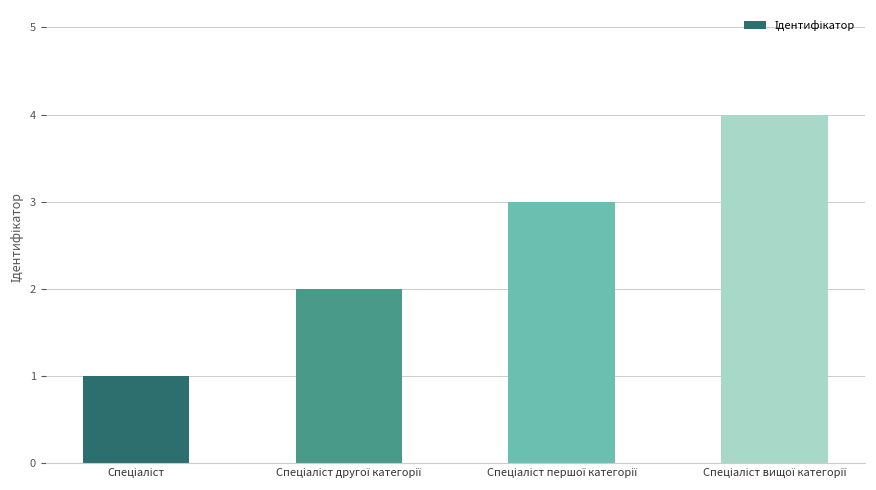

What is the sum of all values?

10